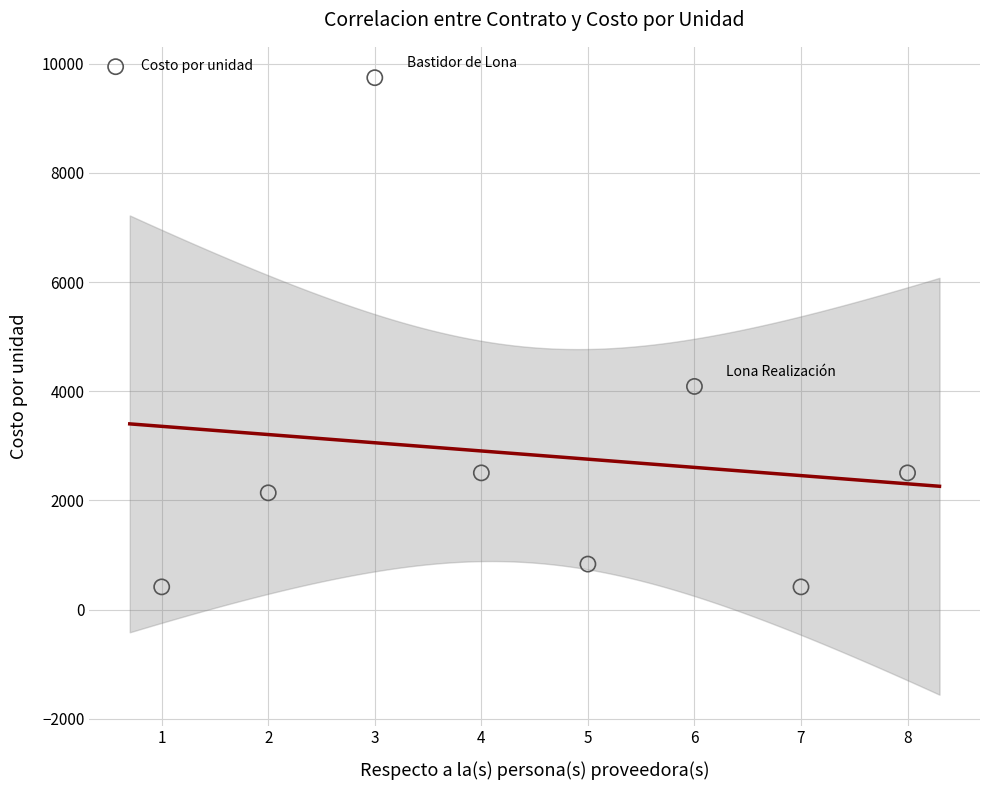

What is the average Y value?

2831.9